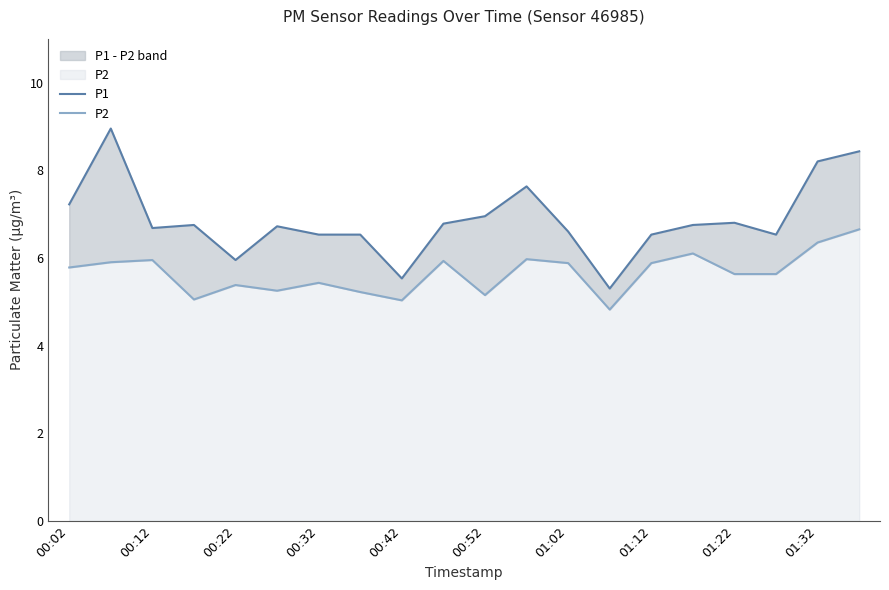

Does the chart display data point markers on the line(s)?

No